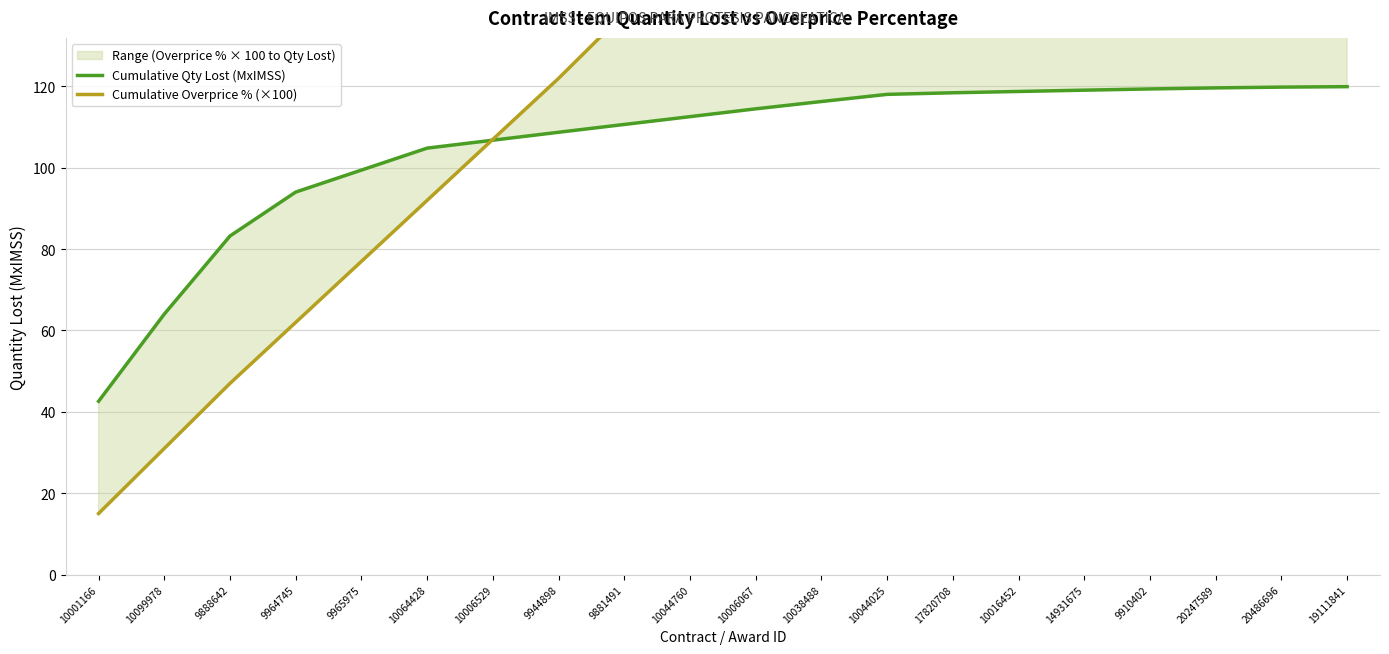

What is the spread (max minus min) of values at 9944898?

13.3